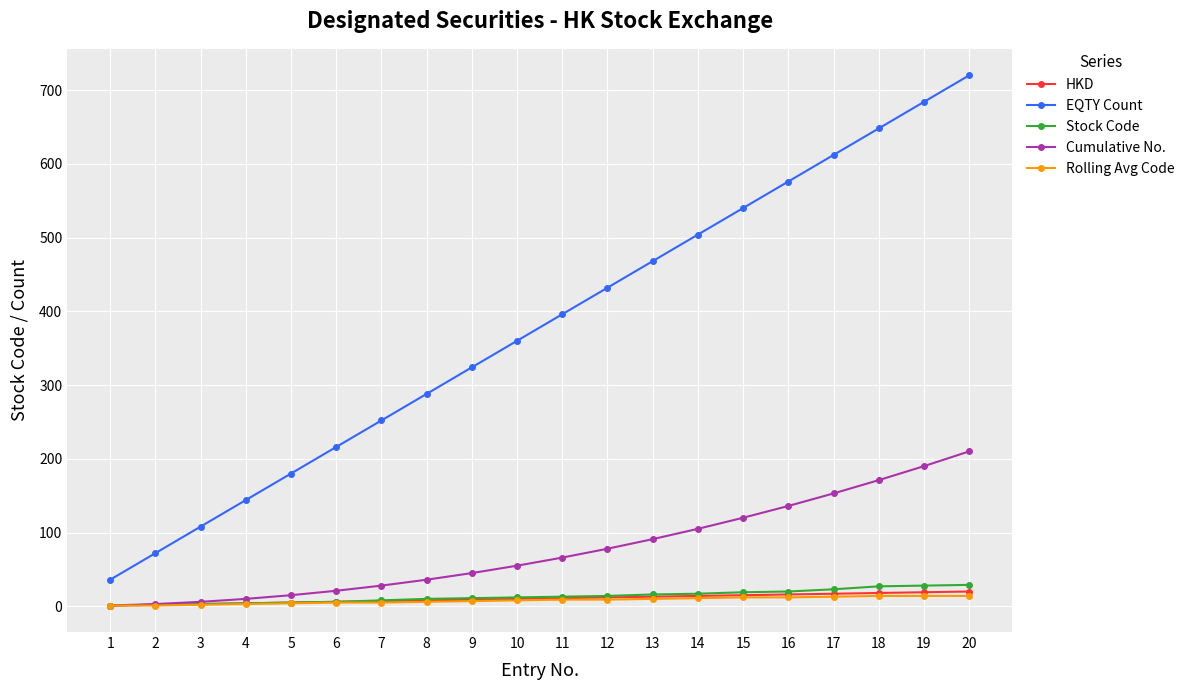

The HKD series shows 19 at 19. True or false?

True